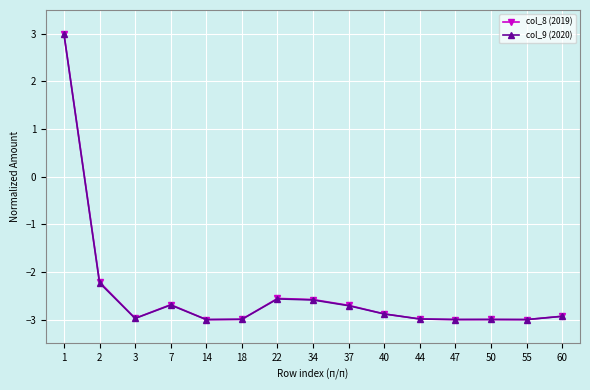

What is the difference between the maximum and second lowest values in the col_9 (2020) series?

6.0